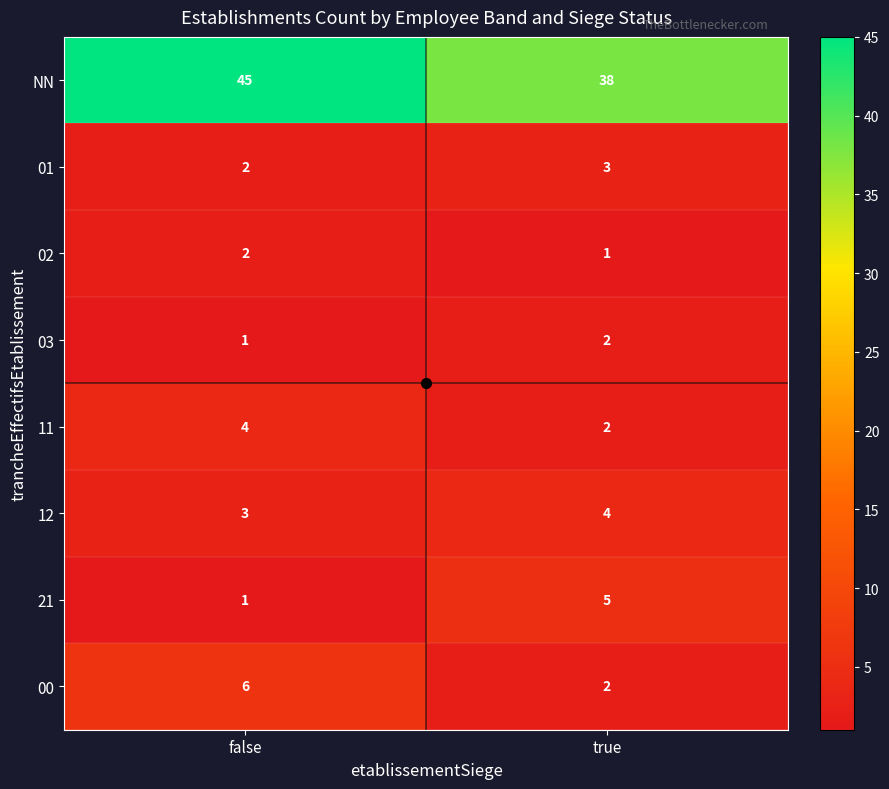

True or false: 12 has a value of 3 at false.

True